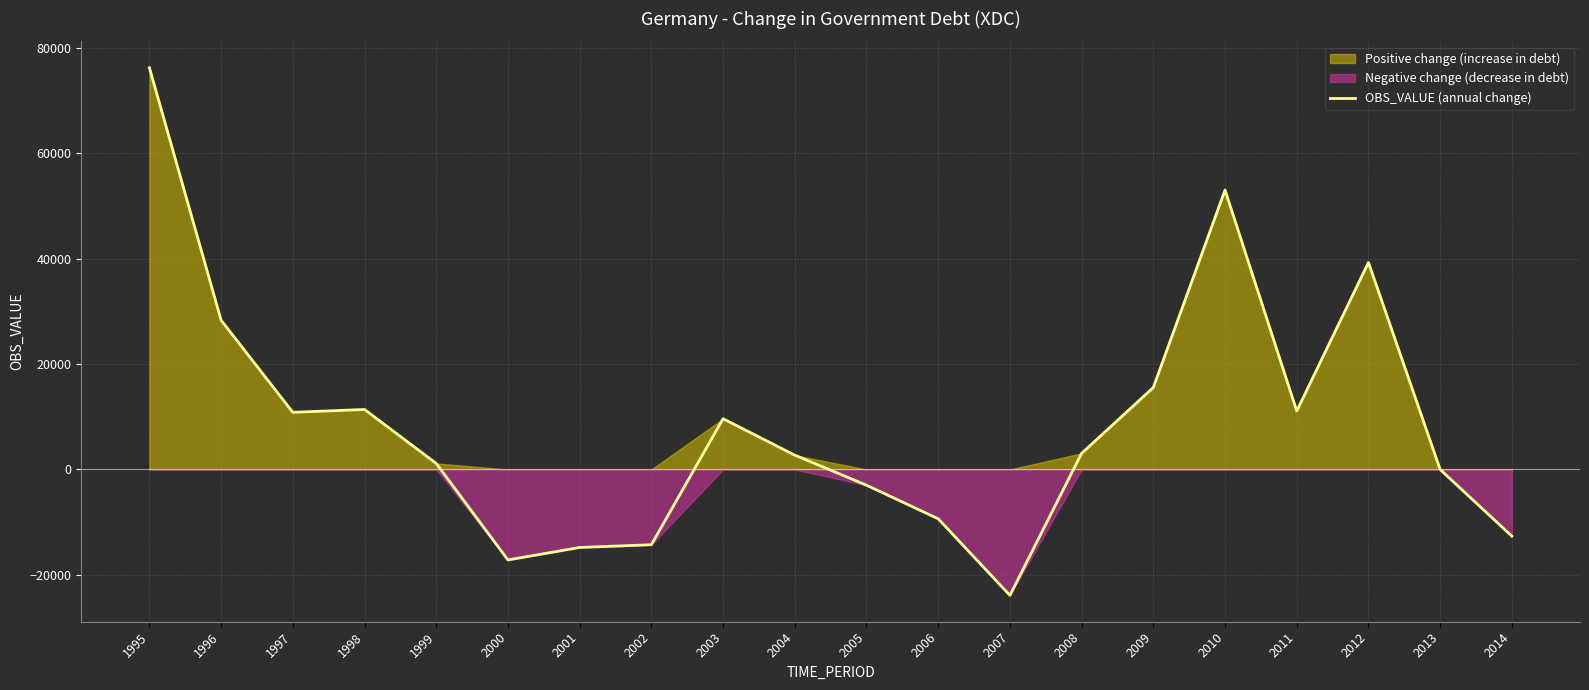

At which category does the chart reach its peak across all series?

1995